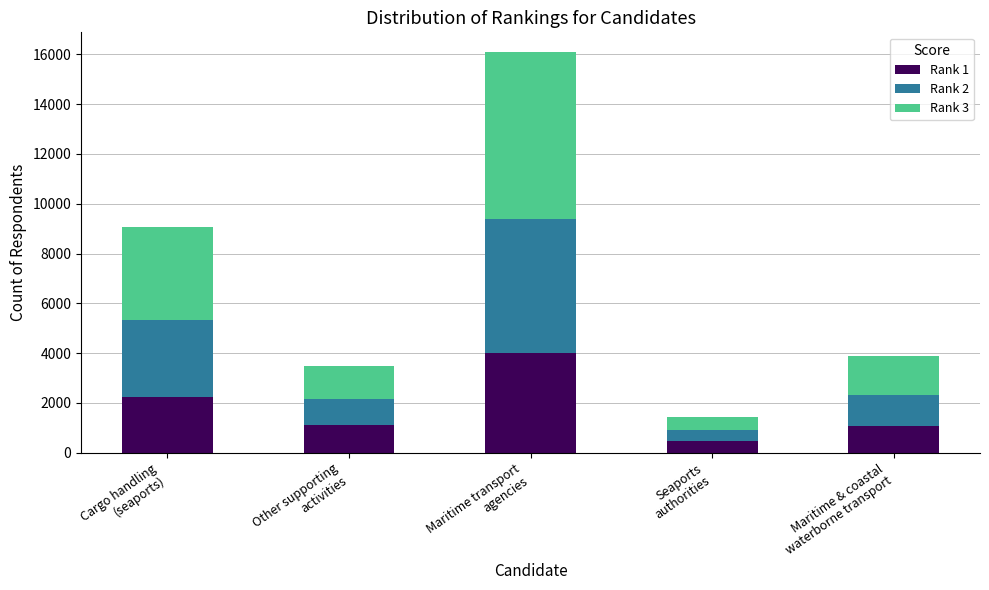

What is the difference between the second highest and minimum values in the Rank 1 series?

1800.2